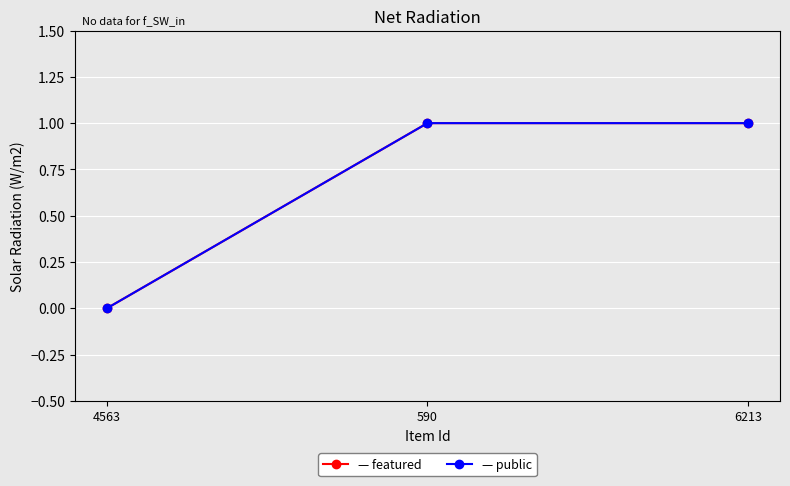

True or false: public has a value of 1 at 6213.

False